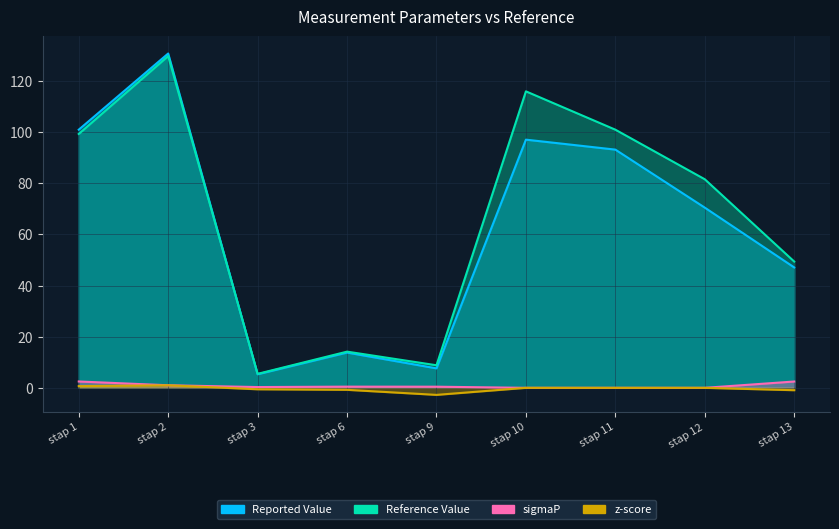

At which category is the sum across all series the highest?

stap 2